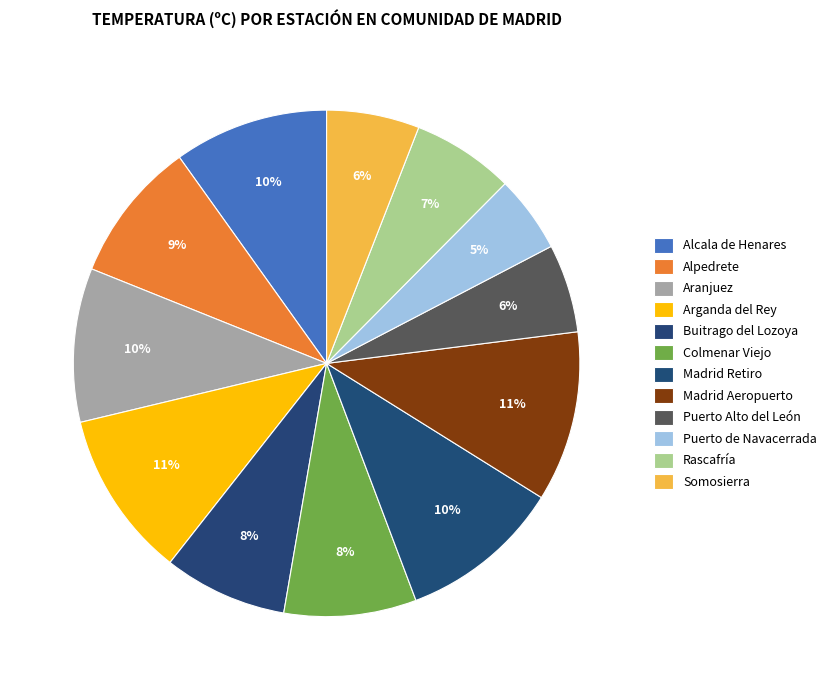

How many slices are in this pie chart?

12